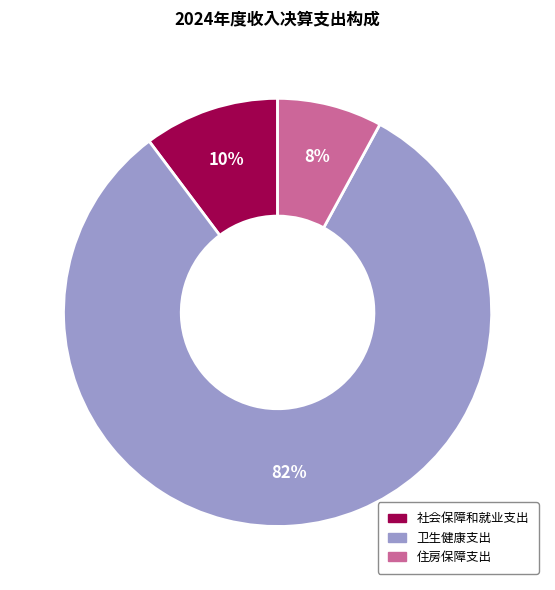

To the nearest percent, what is the difference between the 卫生健康支出 and 社会保障和就业支出 slice percentages?

72%